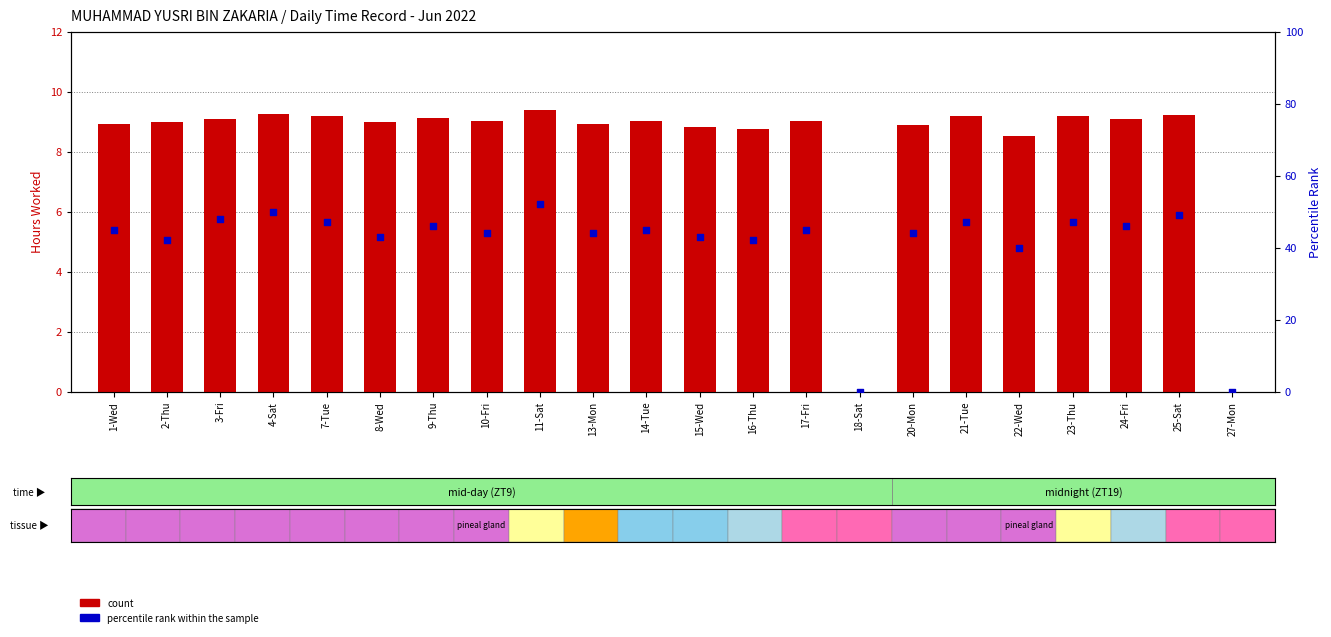

Which series reaches the maximum Y coordinate?

percentile rank within the sample